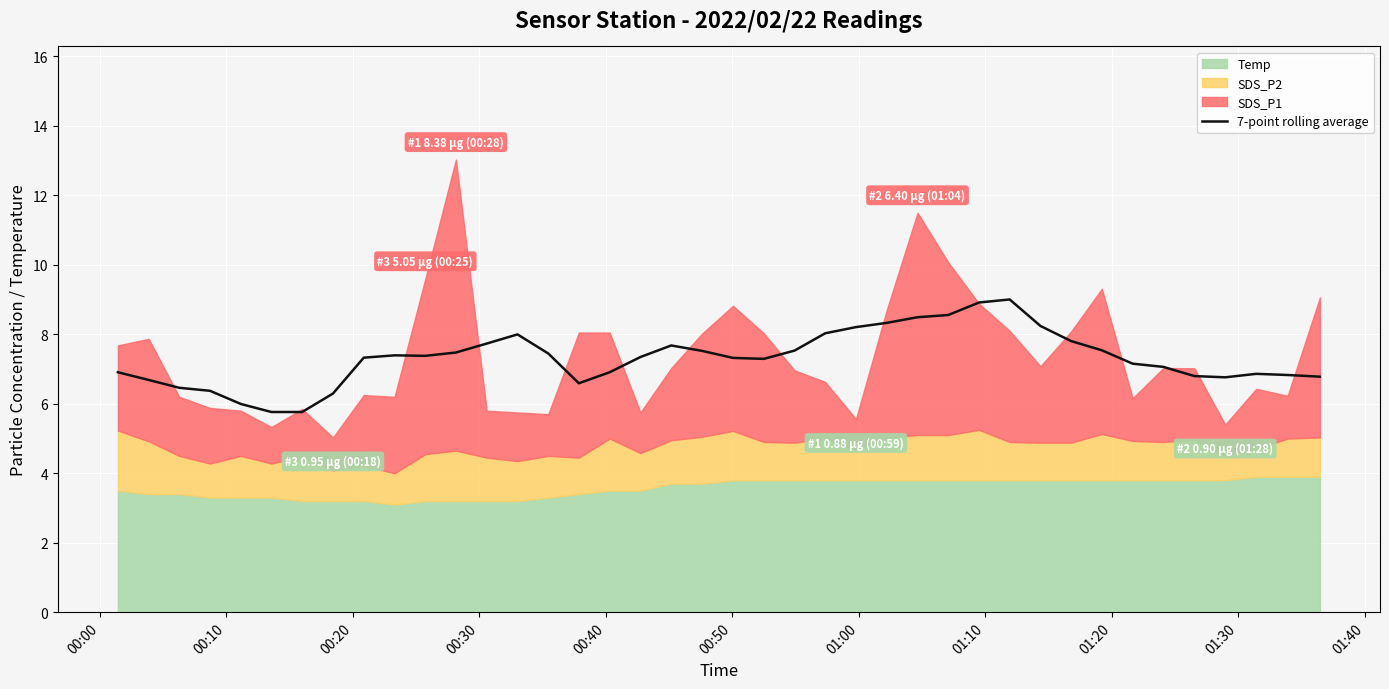

What is the lowest value of the 7-point rolling average series?

5.8